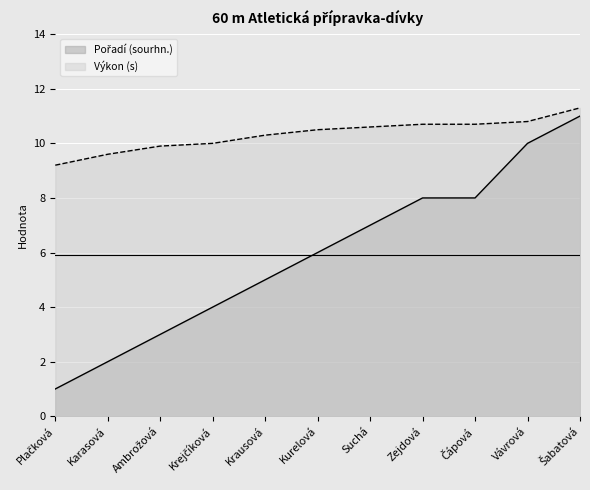

How many lines are shown in the chart?

2